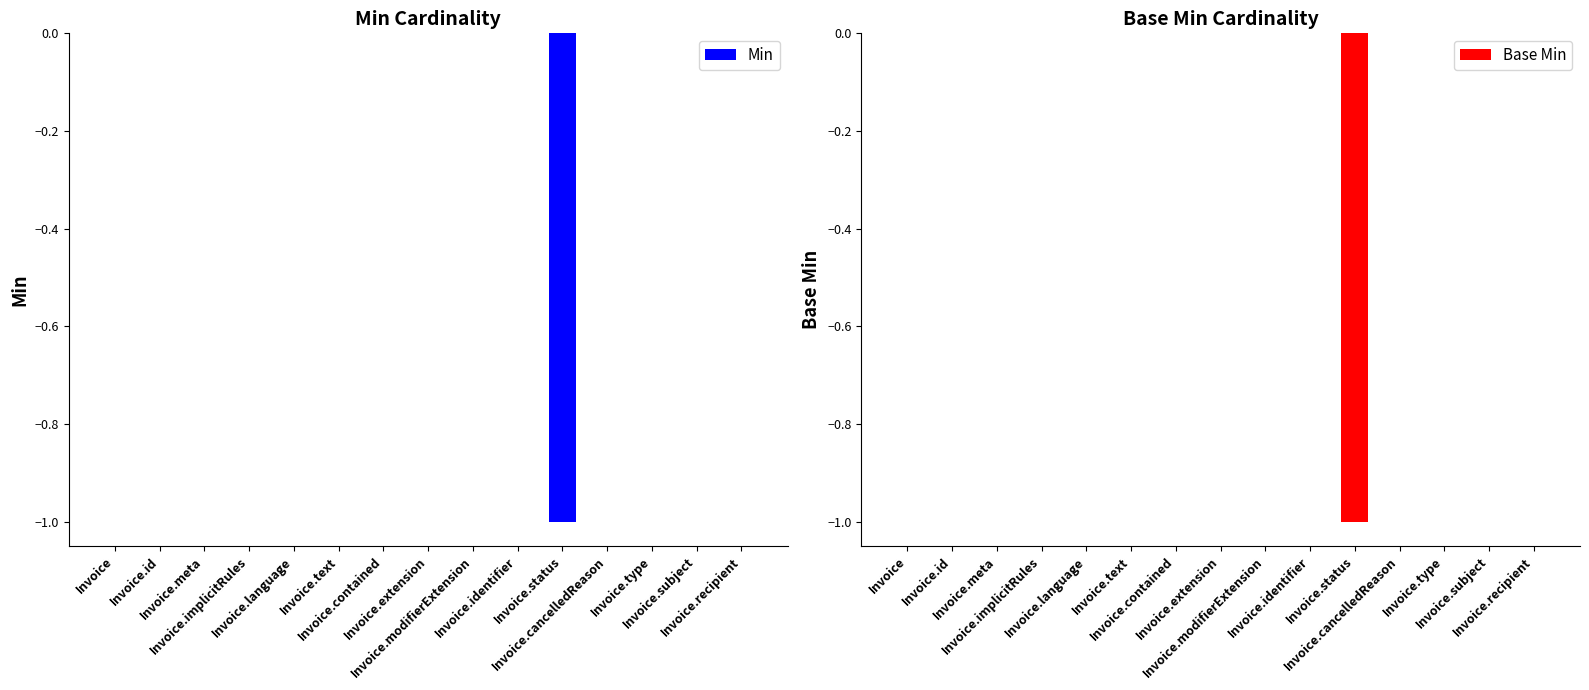

Are the bars grouped side by side (vs. stacked)?

Yes